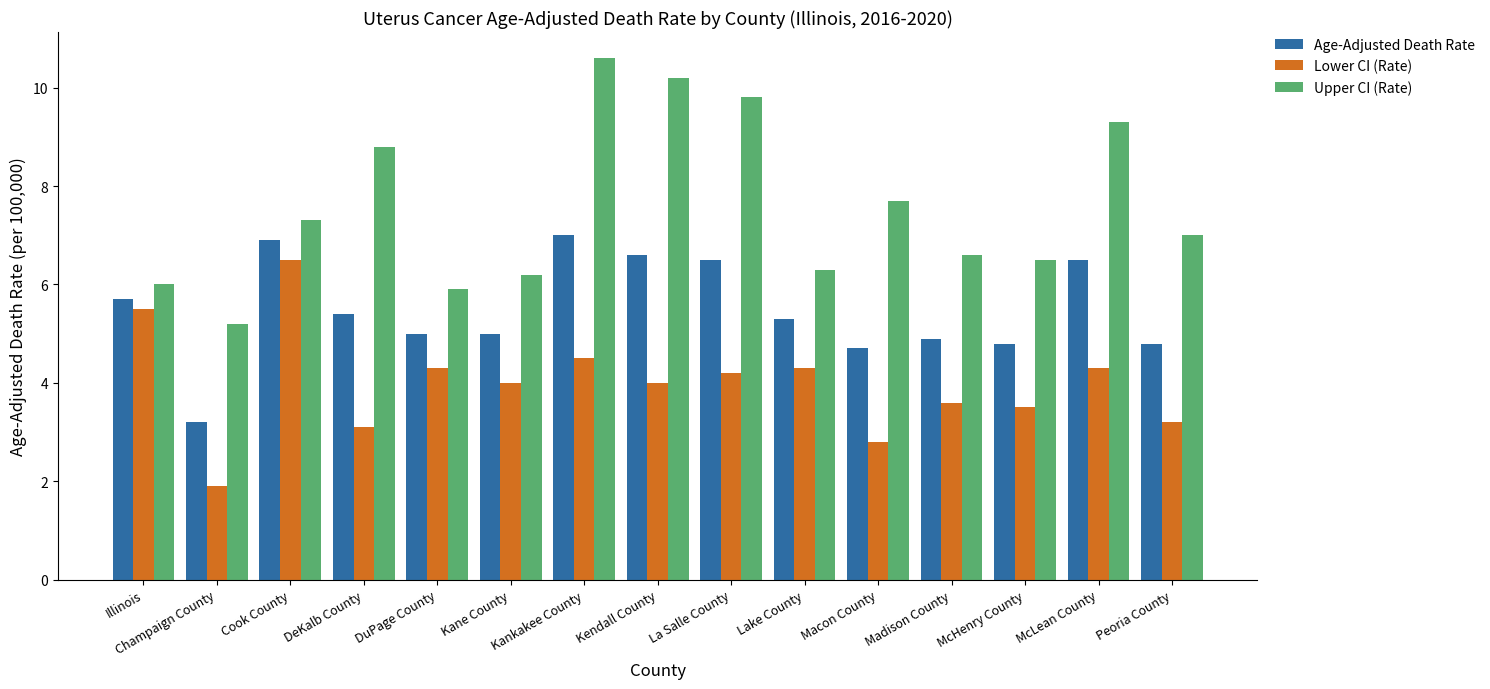

What is the sum of the Upper CI (Rate) values at Macon County and McHenry County?

14.2